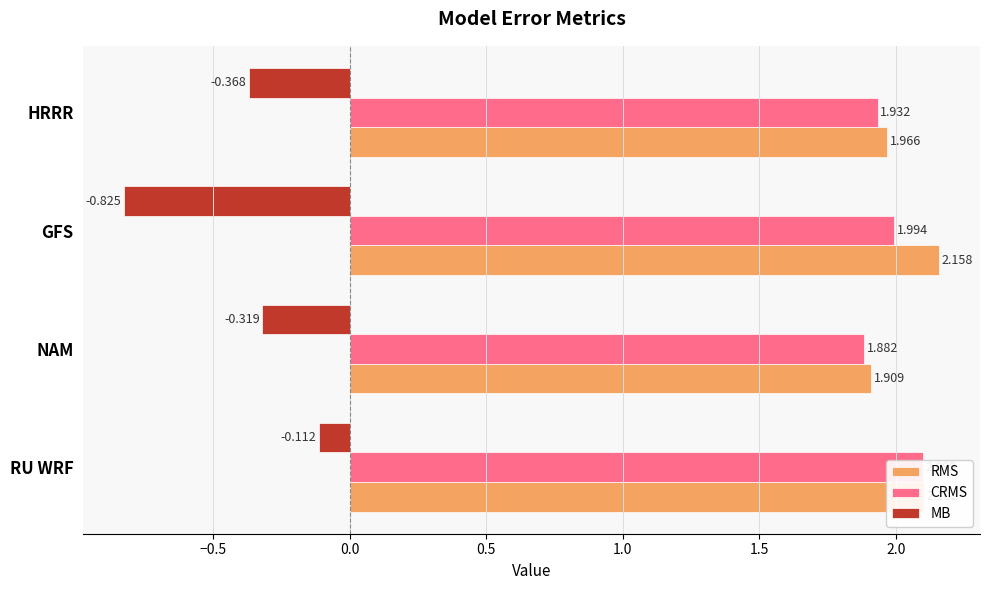

Are the bars horizontal?

Yes